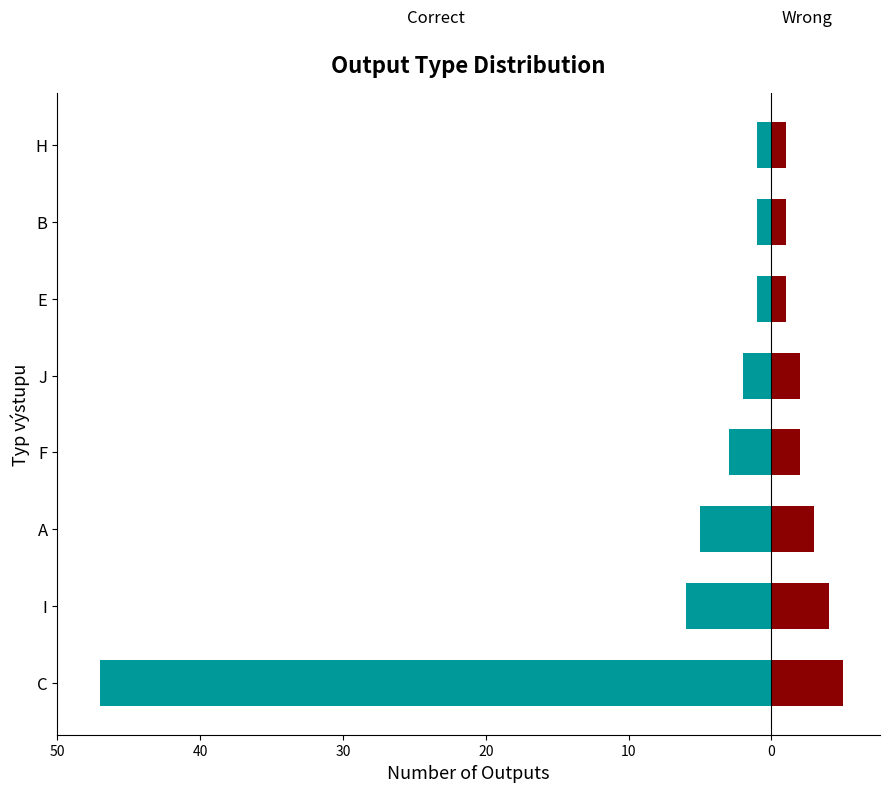

Which series changed the most between F and E?

Correct